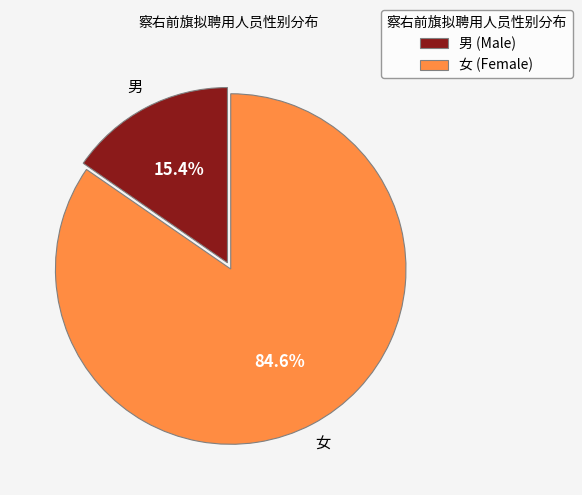

How many segments does this pie chart have?

2